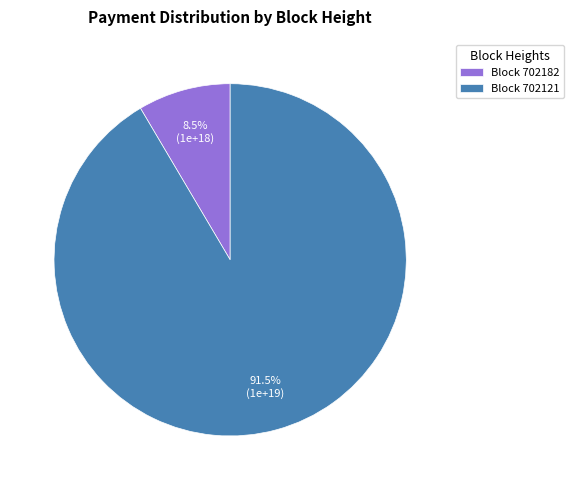

Which category accounts for the majority?

Block 702121